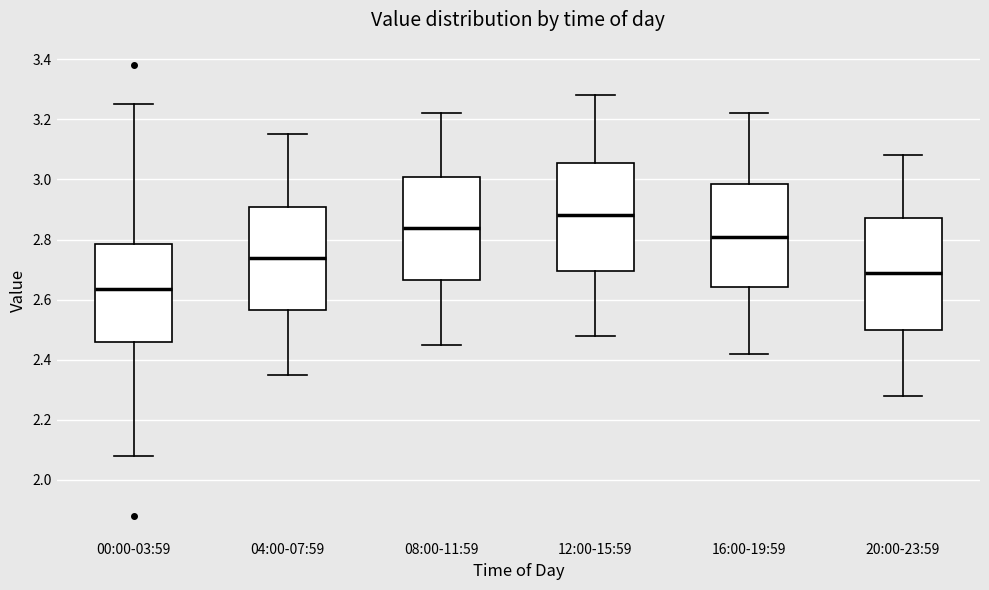

Where is the lower edge of the box for 16:00-19:59 on the y-axis? The values are not printed on the chart, so give them approximately, as read against the axis.

2.64